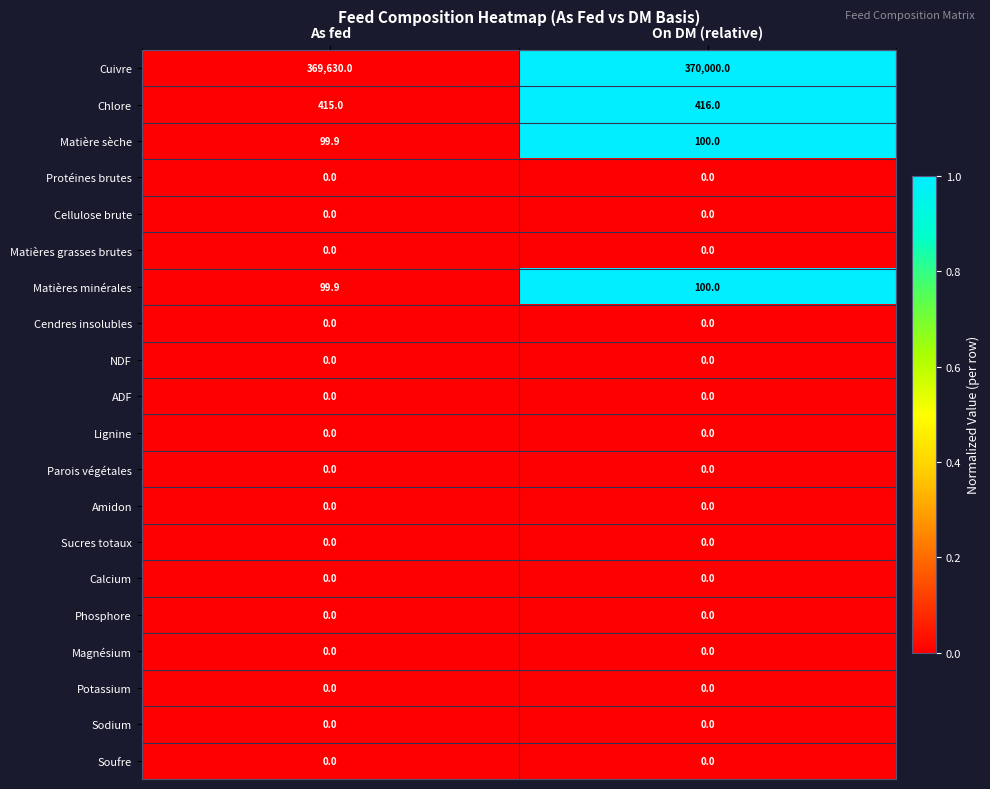

How many distinct data groups are displayed?

20